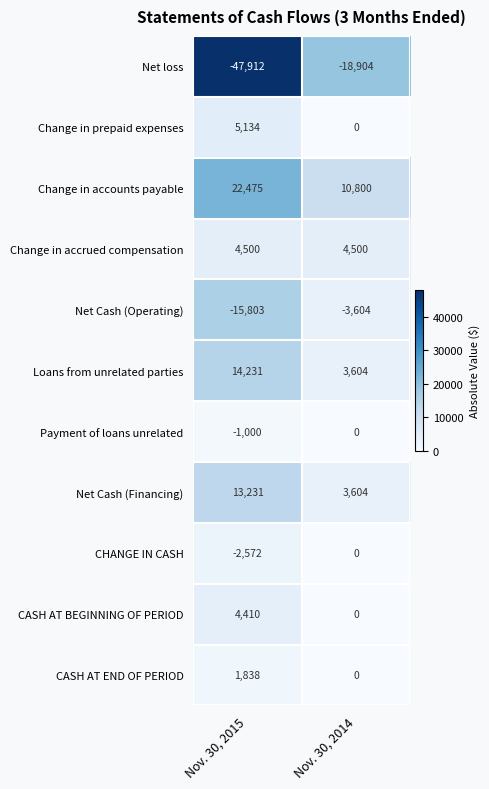

What is the sum of the Net Cash (Financing) values at Nov. 30, 2015 and Nov. 30, 2014?

16835